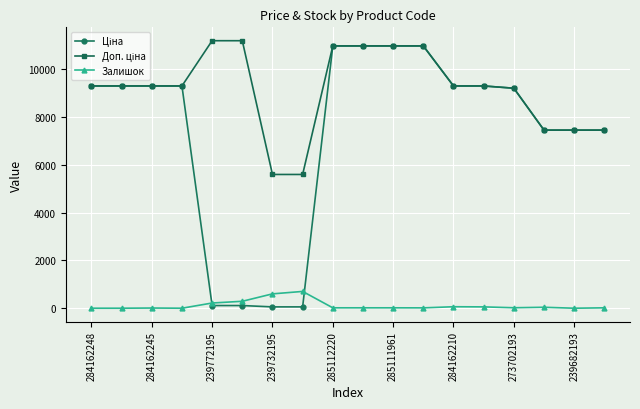

At how many categories does at least one series exceed 949?

18